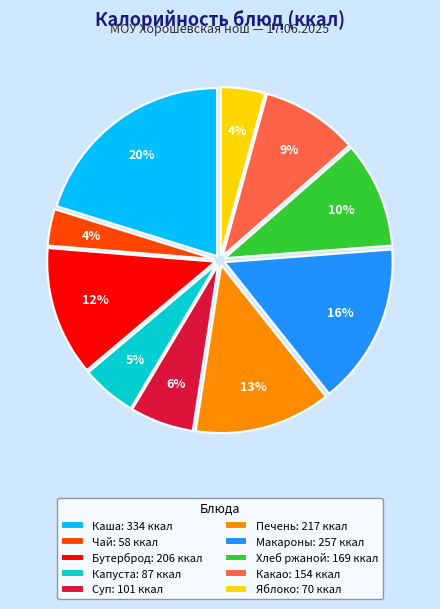

True or false: Чай: 58 ккал accounts for 4% of the total.

True